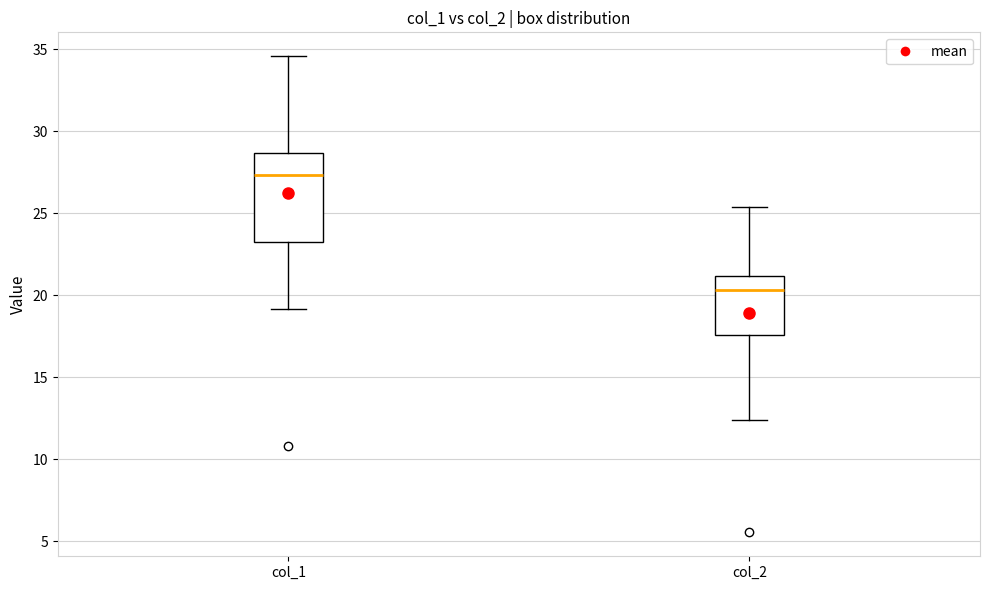

Where is the upper edge of the box for col_2 on the y-axis? The values are not printed on the chart, so give them approximately, as read against the axis.

21.0